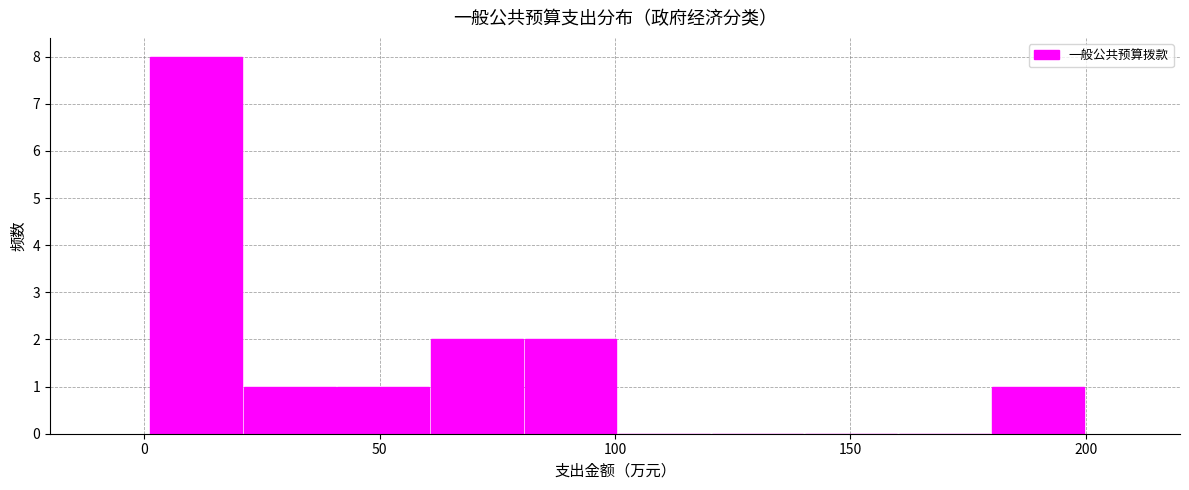

Read against the x-axis, roughly where is the centre of the tallest bar?

10